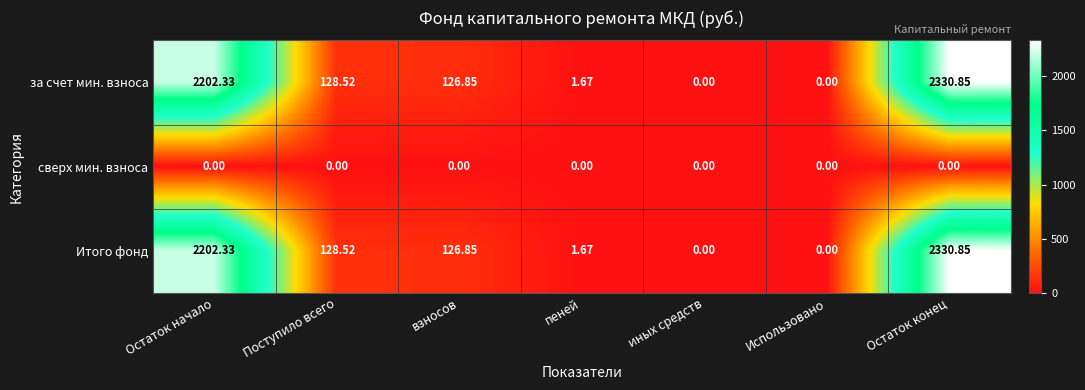

Which category has the highest value across all series?

Остаток конец